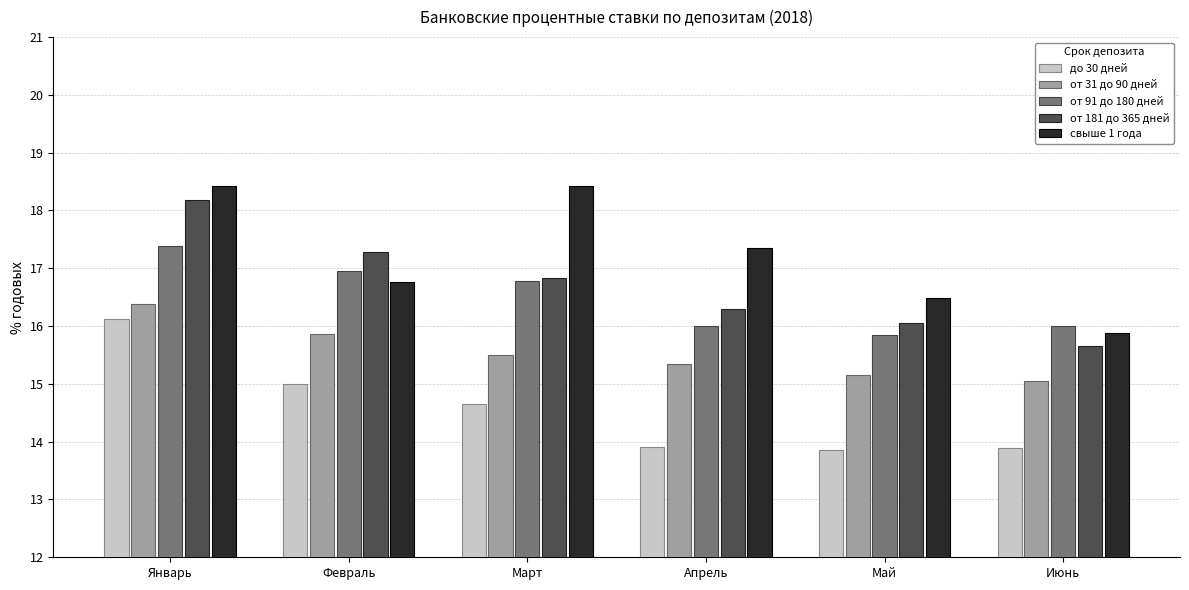

True or false: свыше 1 года has a value of 18.4 at Январь.

True